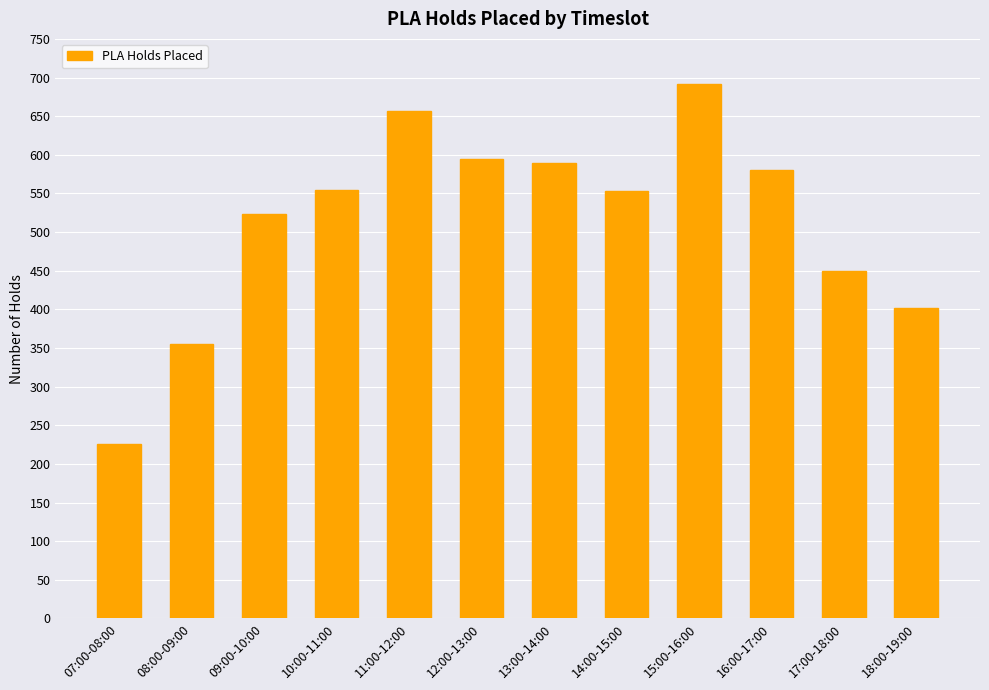

Are the bars grouped side by side (vs. stacked)?

No